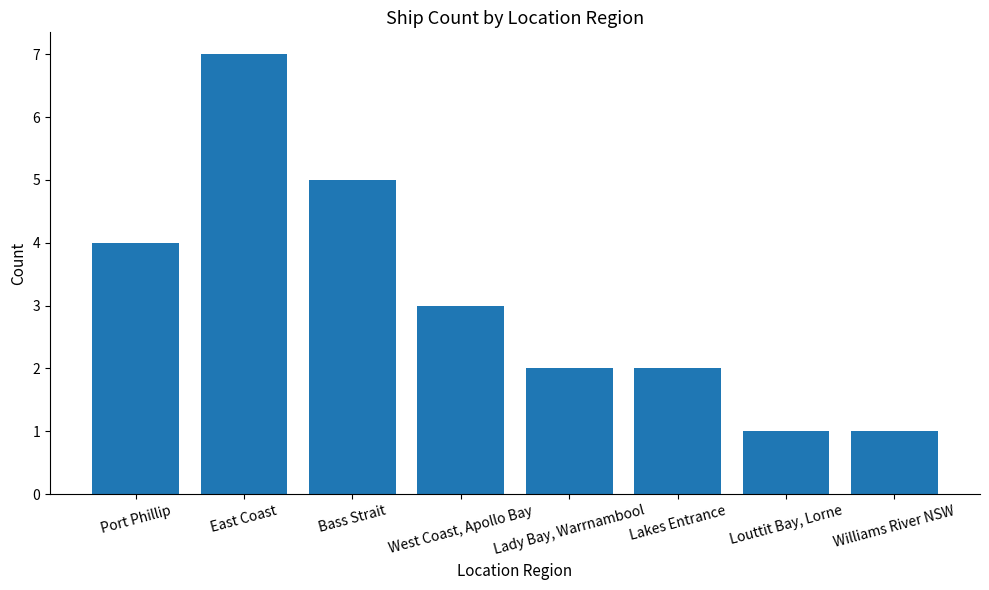

What is the average value?

3